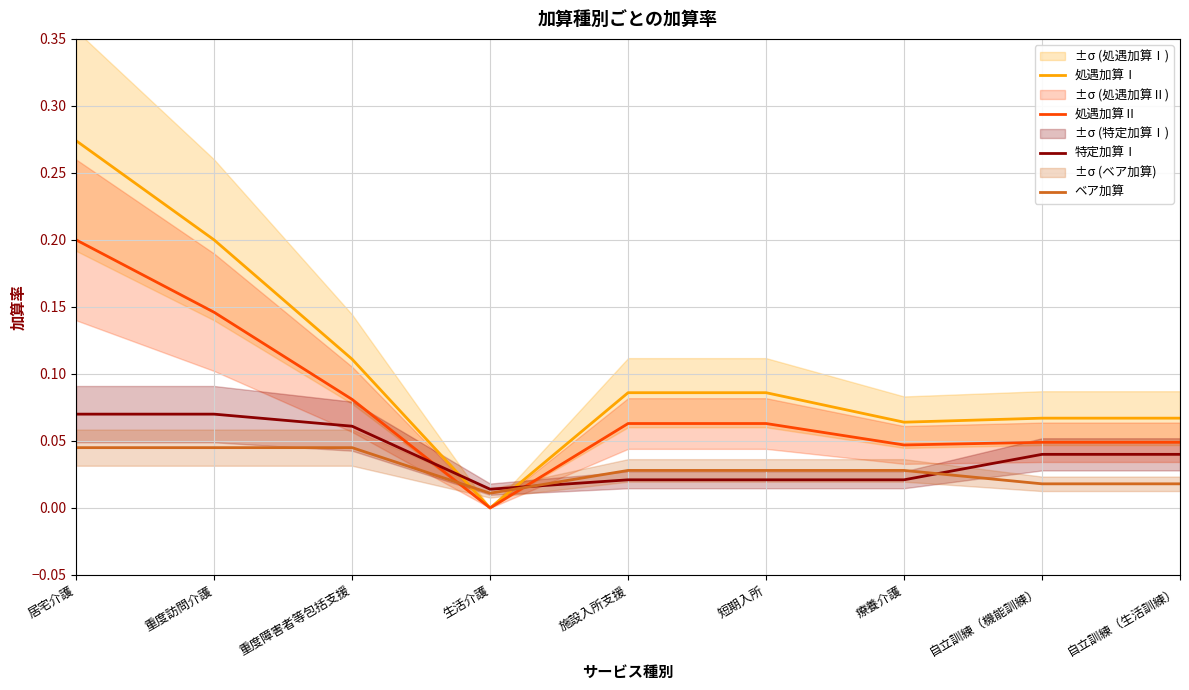

What is the value of the 処遇加算Ⅱ point at the 1st from the left?

0.2